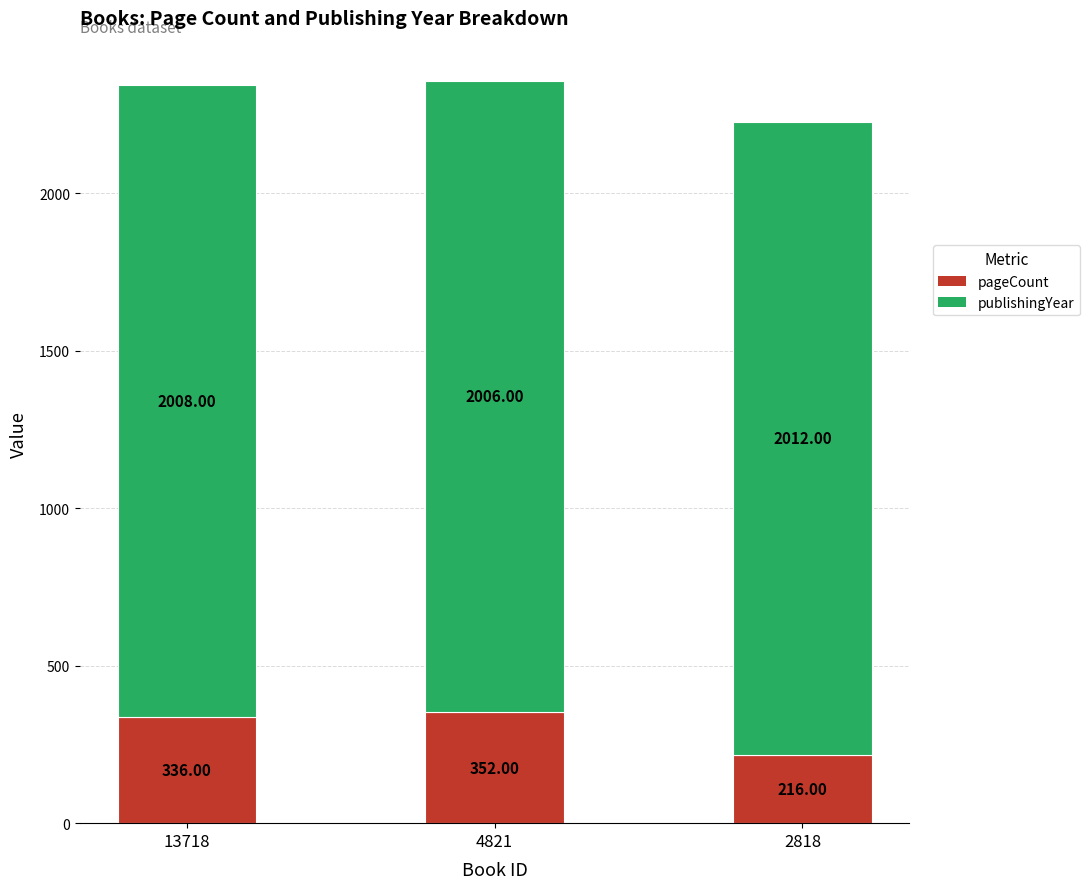

What is the sum of the pageCount values at 4821 and 13718?

688